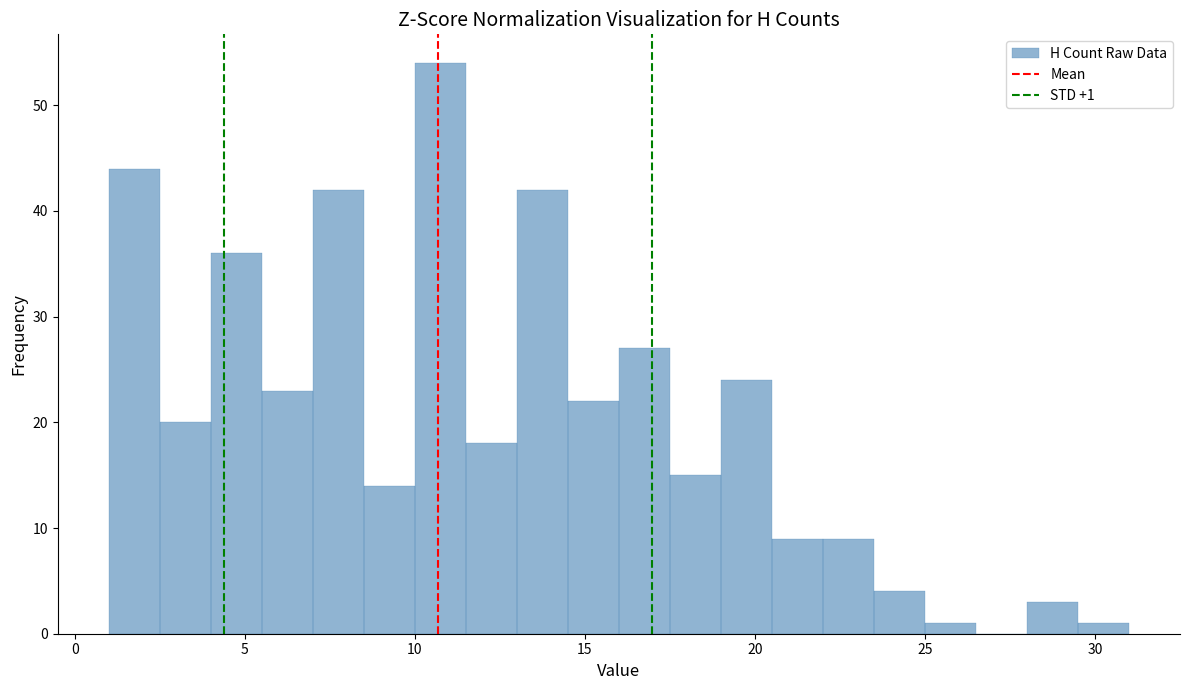

Around what value on the x-axis is the tallest bar? Give the approximate position of its centre, as read against the axis.

11.0